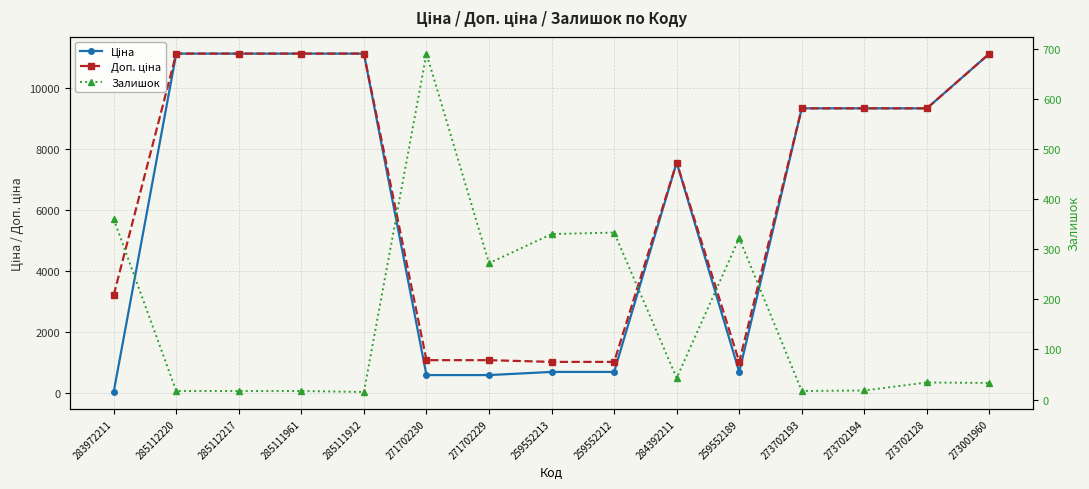

Which series has the largest range (max minus min)?

Ціна